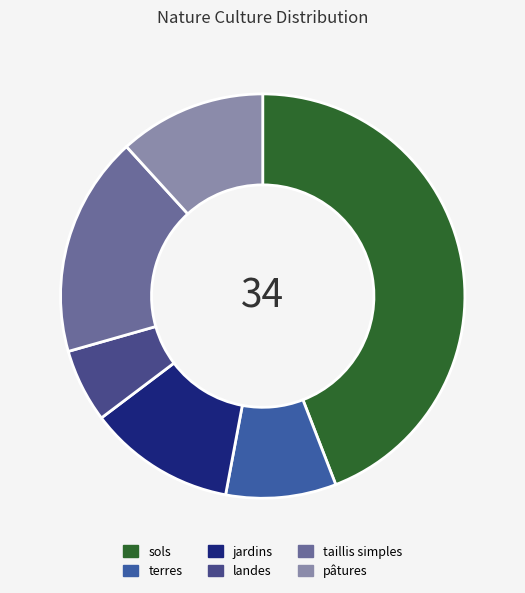

Which slice is the largest?

sols